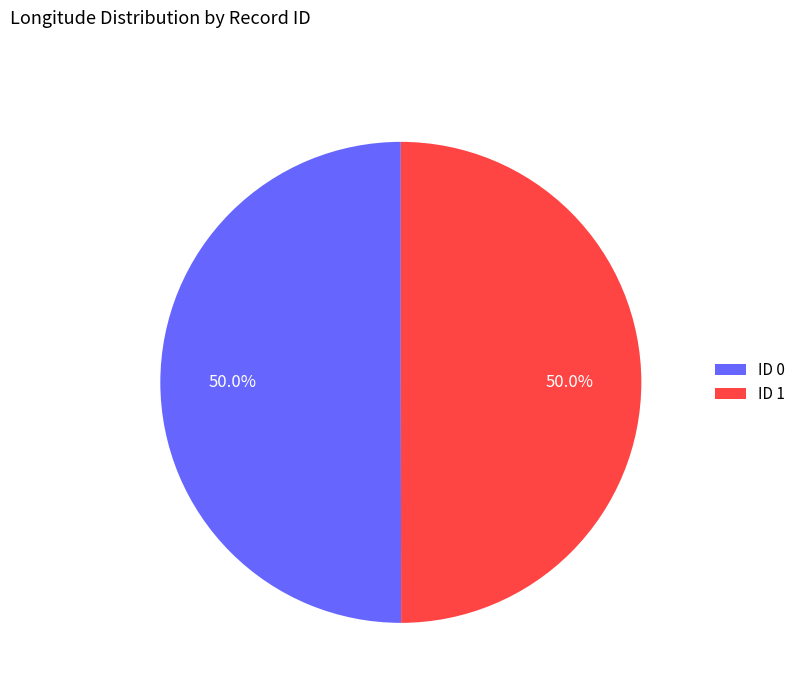

Approximately how many times larger is the value at ID 0 compared to ID 1?

1.0